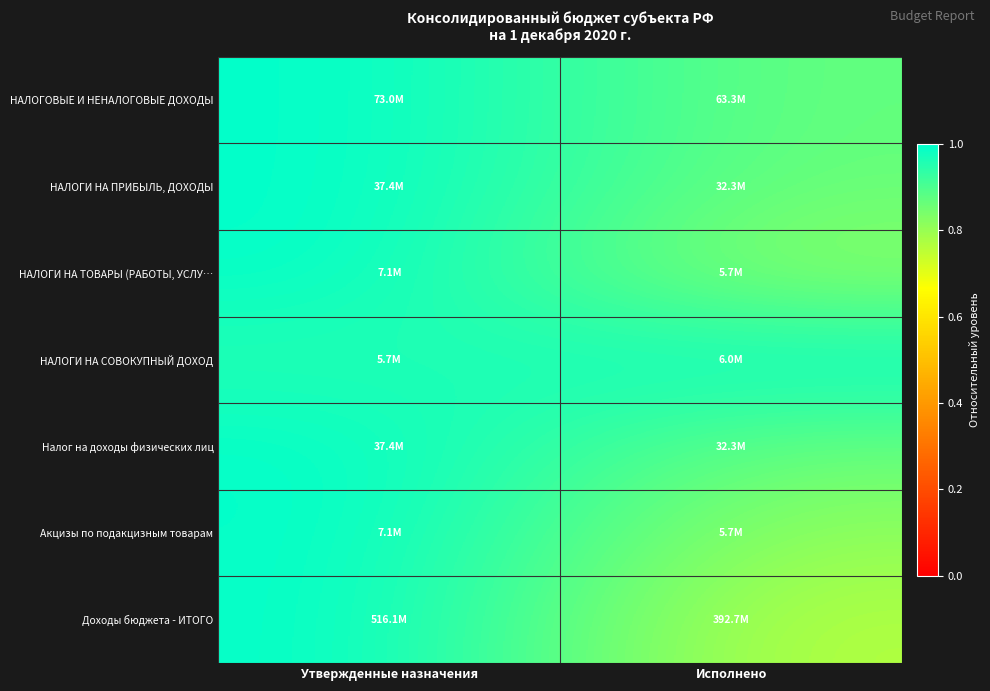

Which series has the widest spread of values?

Доходы бюджета - ИТОГО